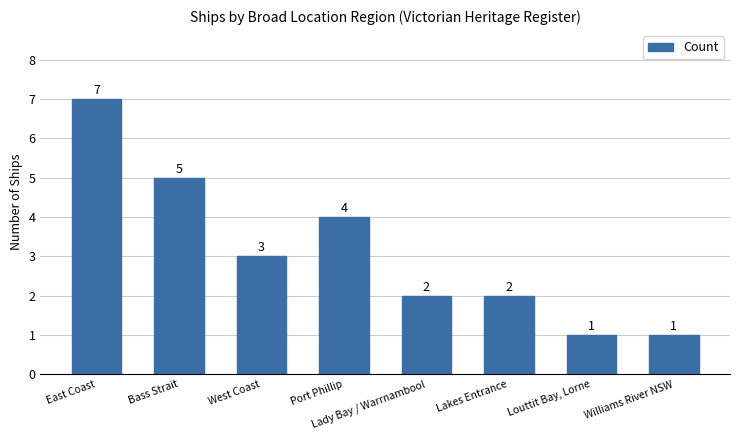

Which has a higher value, Lady Bay / Warrnambool or Louttit Bay, Lorne?

Lady Bay / Warrnambool